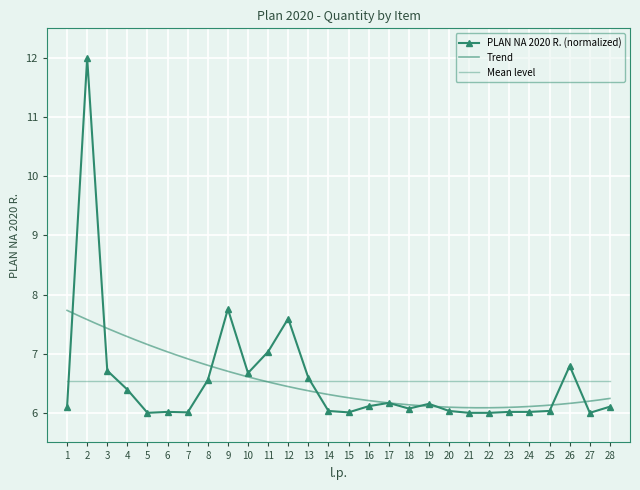

How many distinct data groups are displayed?

1